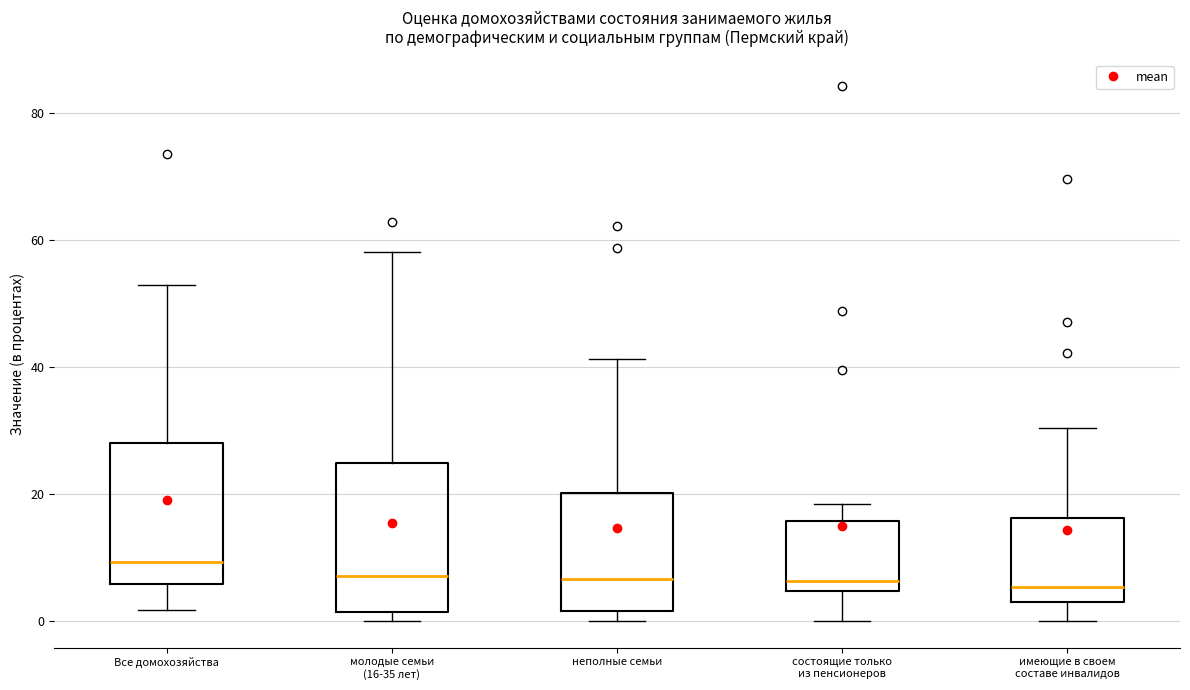

Reading left to right, read every box against the y-axis: the position of its median line, the range the box covers, and the ends of its whiskers. The values are not printed on the chart, so give them approximately, as read against the axis.

Все домохозяйства: median 10, box 6 to 28, whiskers 2 to 52
молодые семьи (16-35 лет): median 8, box 2 to 24, whiskers 0 to 58
неполные семьи: median 6, box 2 to 20, whiskers 0 to 42
состоящие только из пенсионеров: median 6, box 4 to 16, whiskers 0 to 18
имеющие в своем составе инвалидов: median 6, box 2 to 16, whiskers 0 to 30